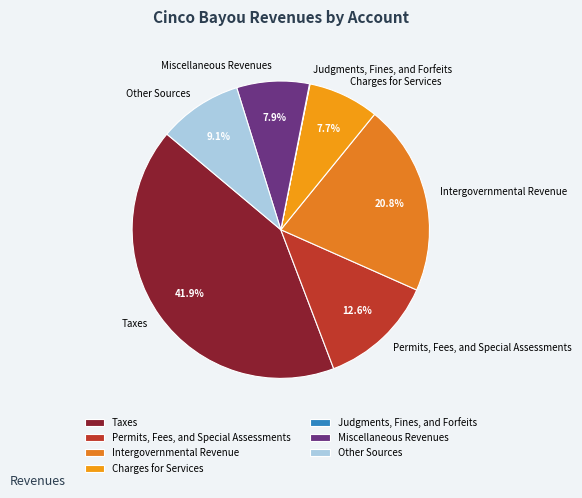

To the nearest percent, what is the difference between the Taxes and Permits, Fees, and Special Assessments slice percentages?

29%